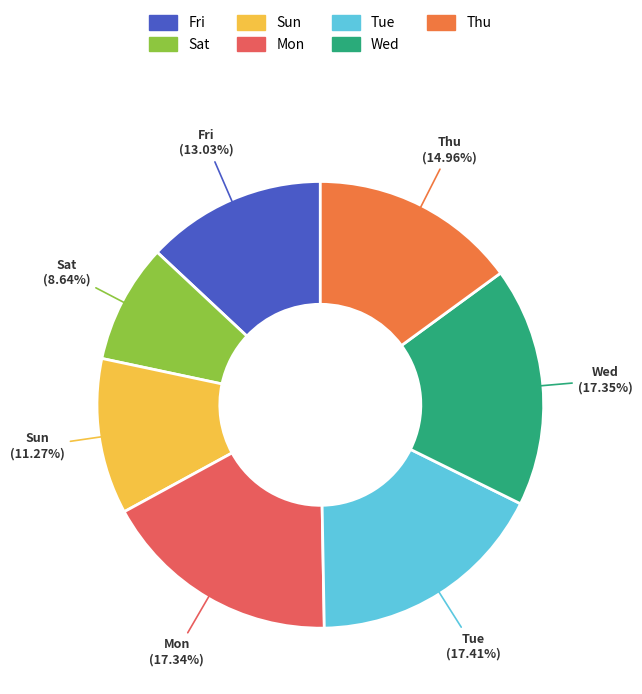

Approximately how many times larger is the value at Wed compared to Fri?

1.3